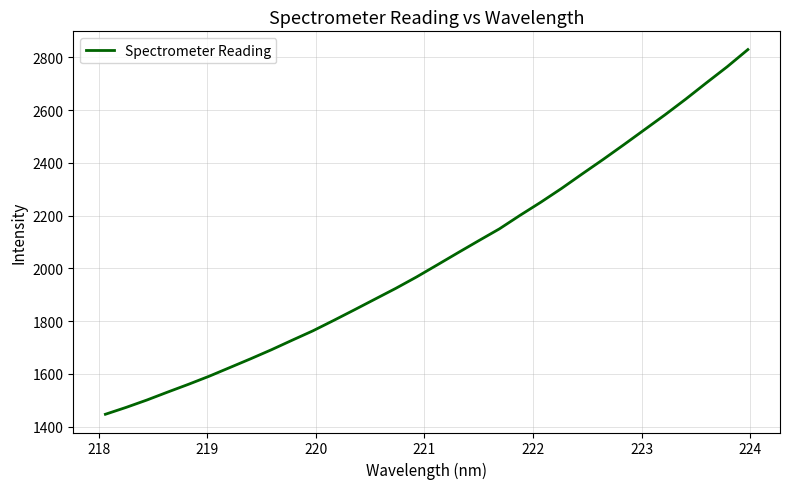

What is the greatest value displayed?

2829.4